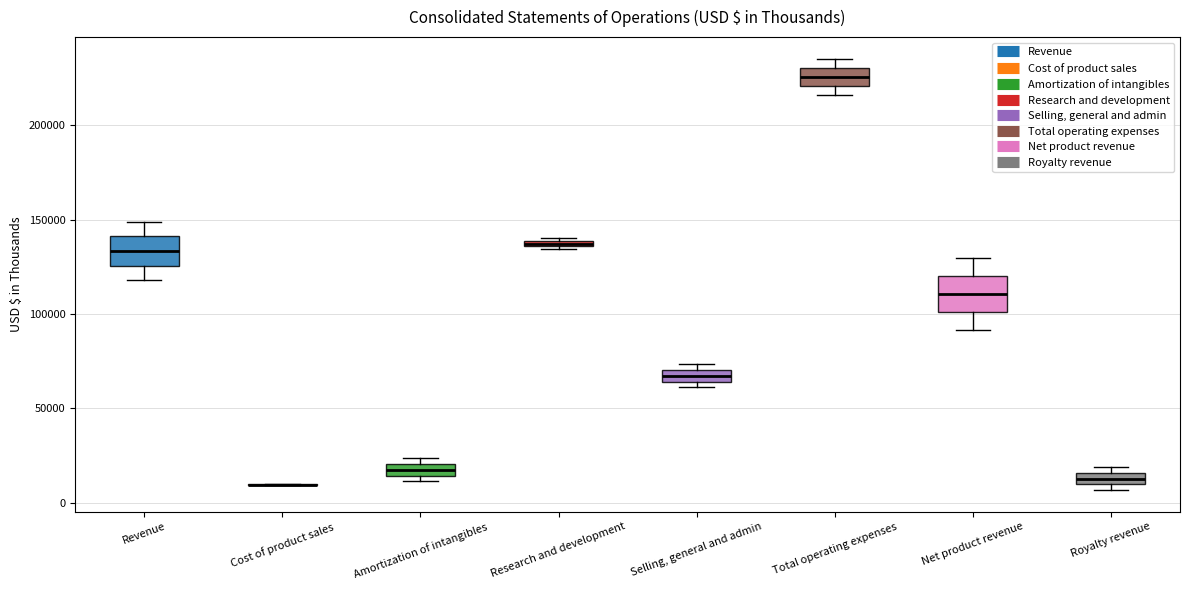

Where is the upper edge of the box for Revenue on the y-axis? The values are not printed on the chart, so give them approximately, as read against the axis.

140000